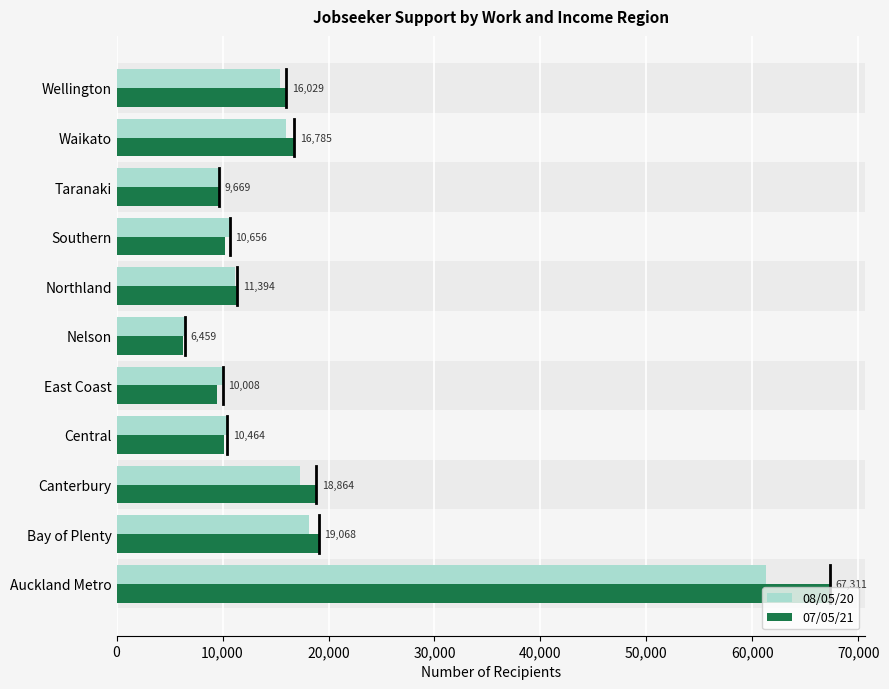

Which series has the widest spread of values?

07/05/21